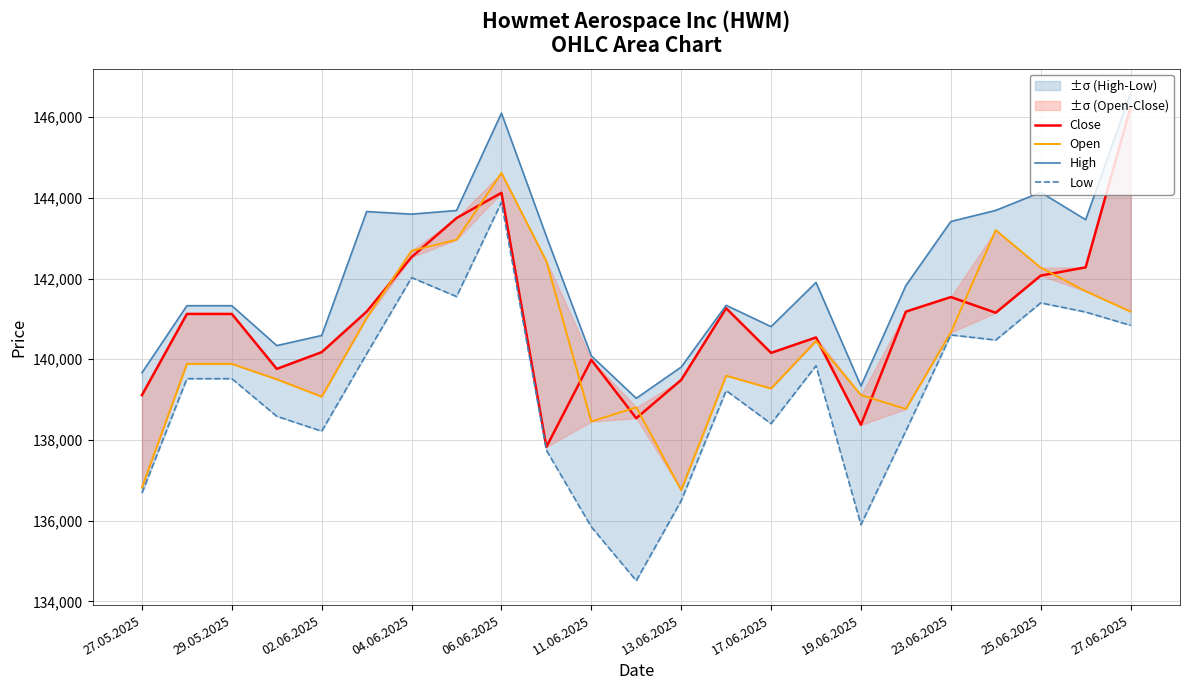

How many data points does each series have?

23